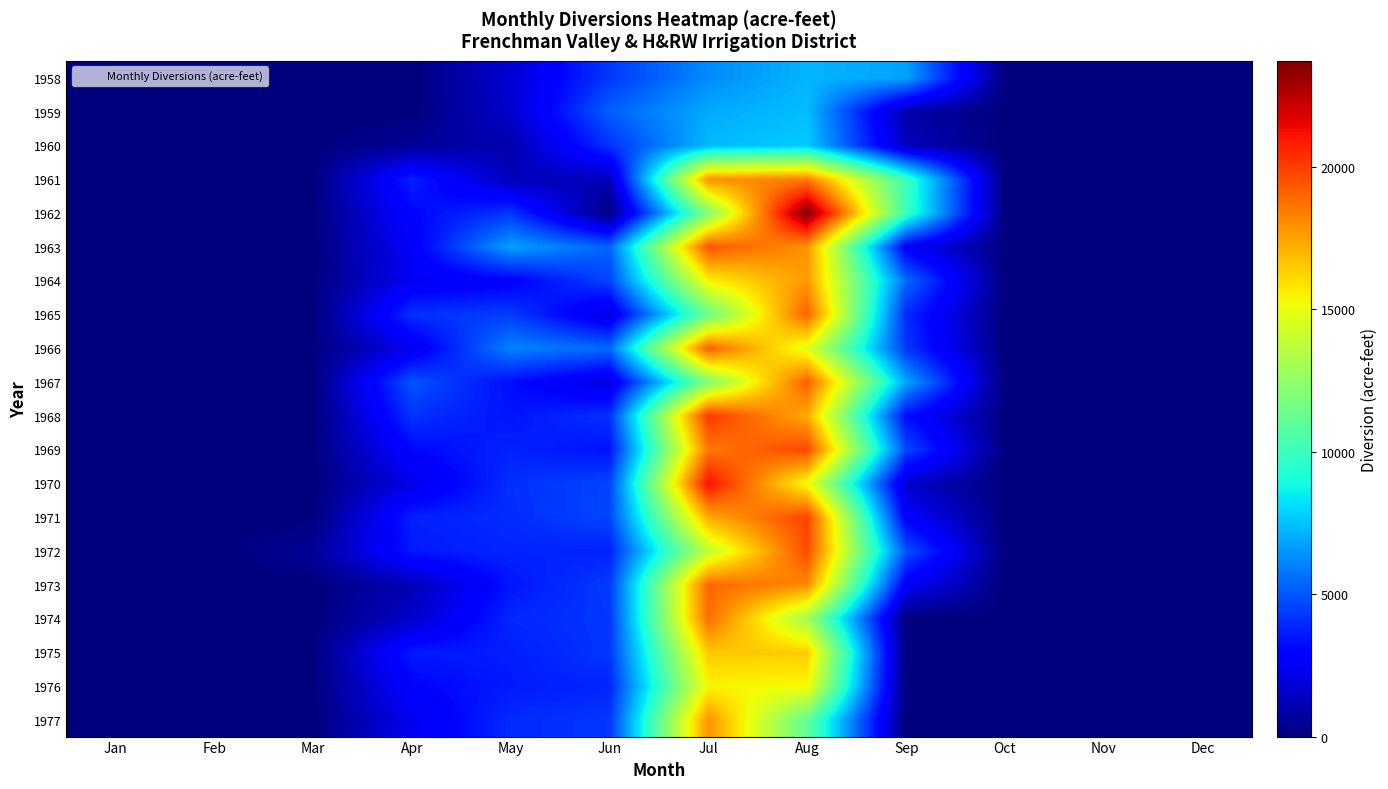

Reading left to right, what are all the values shown in this chart?

1958: Jan=0	Feb=0	Mar=0	Apr=0	May=1777	Jun=4306	Jul=6238	Aug=7208	Sep=6801	Oct=0	Nov=0	Dec=0
1959: Jan=0	Feb=0	Mar=0	Apr=0	May=1611	Jun=5219	Jul=6948	Aug=7396	Sep=902	Oct=0	Nov=0	Dec=0
1960: Jan=0	Feb=0	Mar=0	Apr=555	May=1020	Jun=4149	Jul=7339	Aug=7722	Sep=1309	Oct=0	Nov=0	Dec=0
1961: Jan=0	Feb=0	Mar=0	Apr=3737	May=1263	Jun=1228	Jul=17883	Aug=18439	Sep=10018	Oct=0	Nov=0	Dec=0
1962: Jan=0	Feb=0	Mar=0	Apr=3052	May=4264	Jun=0	Jul=12054	Aug=23729	Sep=9941	Oct=0	Nov=0	Dec=0
1963: Jan=0	Feb=0	Mar=0	Apr=2636	May=6737	Jun=5291	Jul=19449	Aug=17829	Sep=2743	Oct=0	Nov=0	Dec=0
1964: Jan=0	Feb=0	Mar=0	Apr=2465	May=2810	Jun=4584	Jul=15482	Aug=17702	Sep=5464	Oct=0	Nov=0	Dec=0
1965: Jan=0	Feb=0	Mar=0	Apr=4100	May=4415	Jun=1981	Jul=11385	Aug=19123	Sep=3977	Oct=0	Nov=0	Dec=0
1966: Jan=0	Feb=0	Mar=0	Apr=2299	May=6040	Jun=5455	Jul=19188	Aug=14707	Sep=4266	Oct=0	Nov=0	Dec=0
1967: Jan=0	Feb=0	Mar=0	Apr=4938	May=3255	Jun=1948	Jul=12088	Aug=19193	Sep=6853	Oct=0	Nov=0	Dec=0
1968: Jan=0	Feb=0	Mar=0	Apr=4154	May=3437	Jun=4152	Jul=20174	Aug=17253	Sep=3256	Oct=0	Nov=0	Dec=0
1969: Jan=0	Feb=0	Mar=0	Apr=3112	May=3779	Jun=3369	Jul=18517	Aug=19784	Sep=4712	Oct=0	Nov=0	Dec=0
1970: Jan=0	Feb=0	Mar=0	Apr=2192	May=4074	Jun=4594	Jul=21128	Aug=15181	Sep=1640	Oct=0	Nov=0	Dec=0
1971: Jan=0	Feb=0	Mar=0	Apr=3706	May=4024	Jun=4609	Jul=17242	Aug=19875	Sep=2784	Oct=0	Nov=0	Dec=0
1972: Jan=0	Feb=0	Mar=551	Apr=3575	May=3838	Jun=3740	Jul=13862	Aug=19682	Sep=4924	Oct=0	Nov=0	Dec=0
1973: Jan=0	Feb=0	Mar=0	Apr=1154	May=3469	Jun=4367	Jul=18979	Aug=18077	Sep=2624	Oct=0	Nov=0	Dec=0
1974: Jan=0	Feb=0	Mar=0	Apr=1559	May=3907	Jun=4266	Jul=18831	Aug=12962	Sep=0	Oct=0	Nov=0	Dec=0
1975: Jan=0	Feb=0	Mar=0	Apr=3567	May=3658	Jun=4272	Jul=16526	Aug=16457	Sep=0	Oct=0	Nov=0	Dec=0
1976: Jan=0	Feb=0	Mar=0	Apr=2993	May=3589	Jun=3852	Jul=15431	Aug=15247	Sep=0	Oct=0	Nov=0	Dec=0
1977: Jan=0	Feb=0	Mar=0	Apr=2361	May=3986	Jun=4276	Jul=17880	Aug=11055	Sep=0	Oct=0	Nov=0	Dec=0